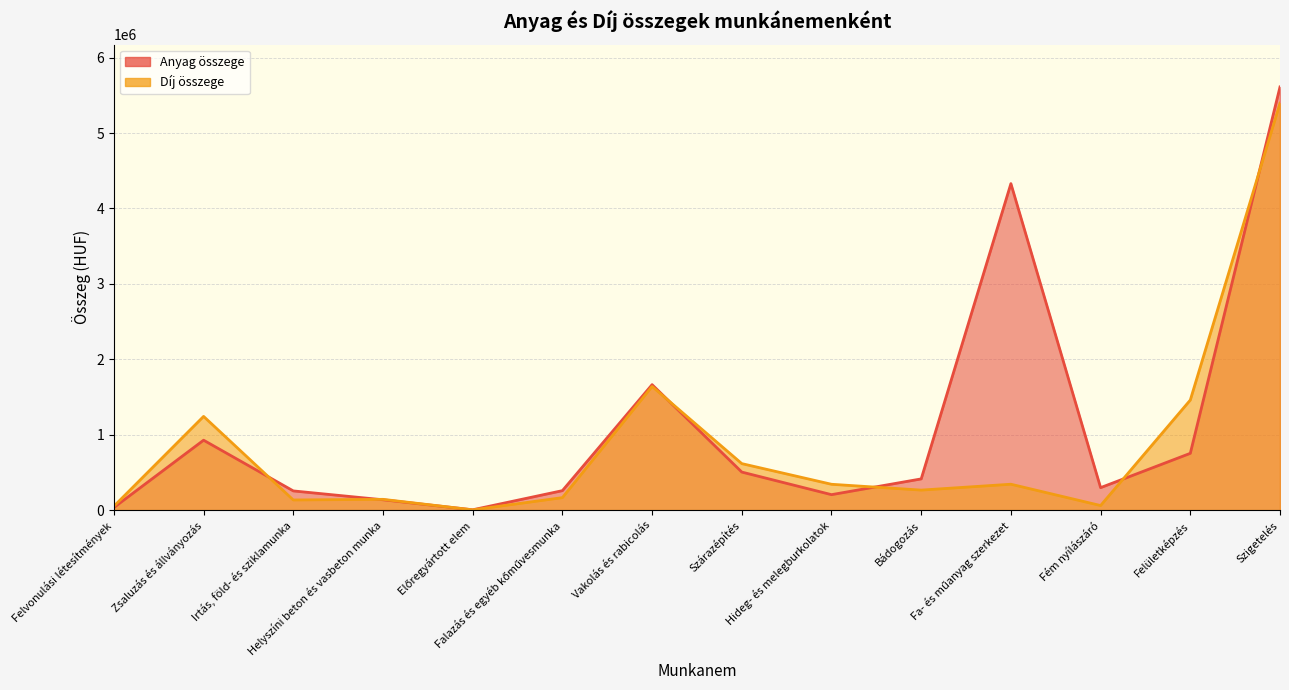

At which category does the chart reach its peak across all series?

Szigetelés